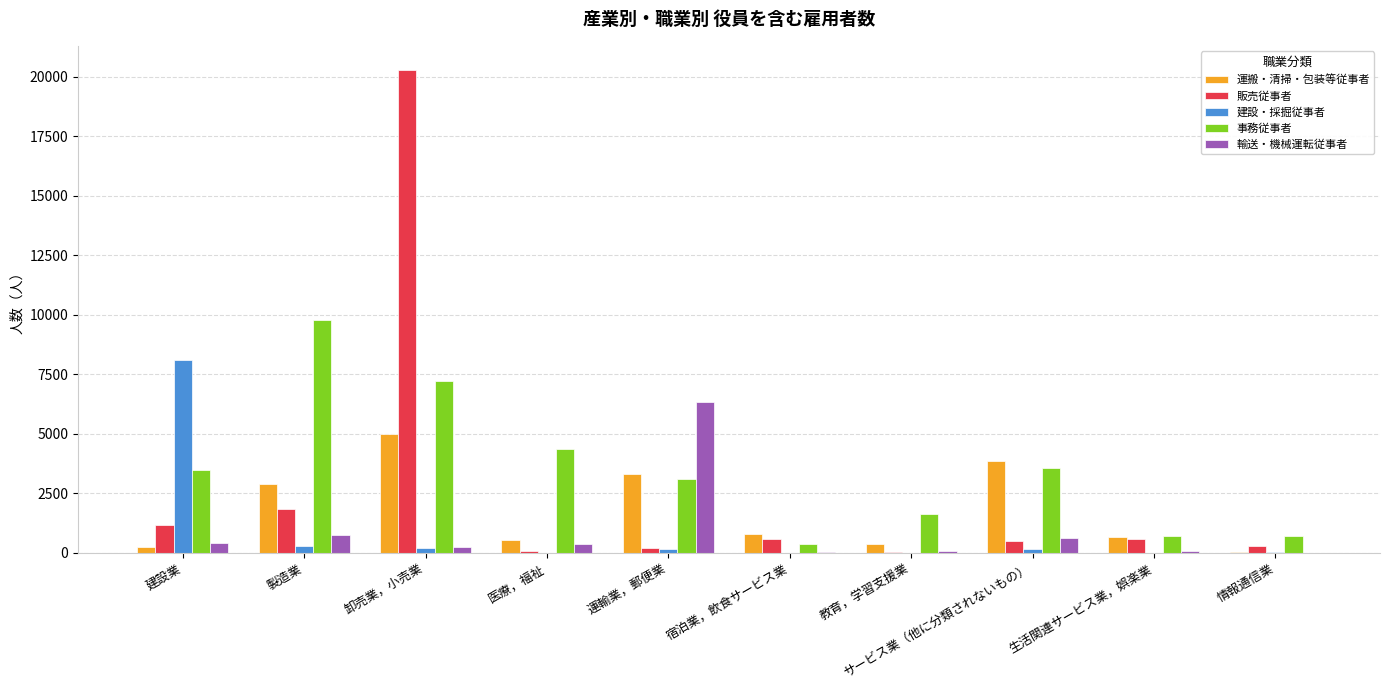

What is the maximum value shown in the chart?

20279